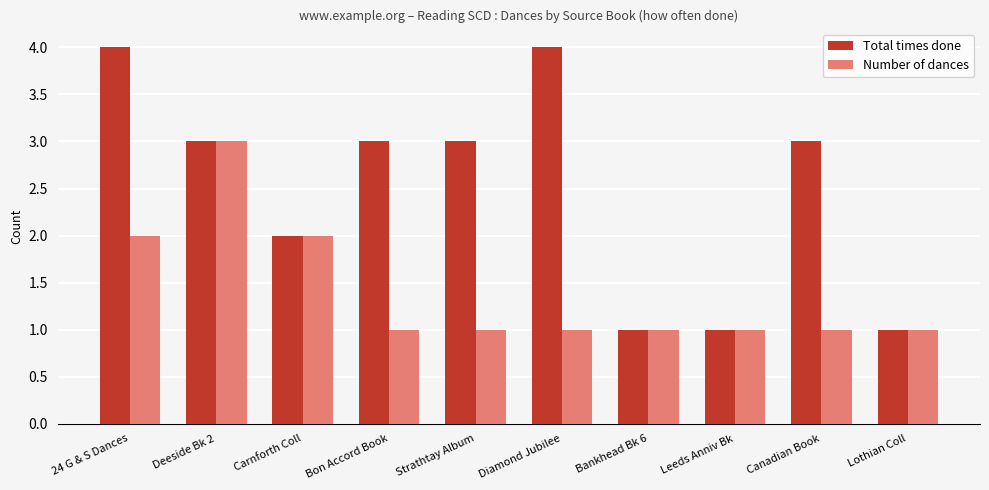

What is the total value across all series at Carnforth Coll?

4